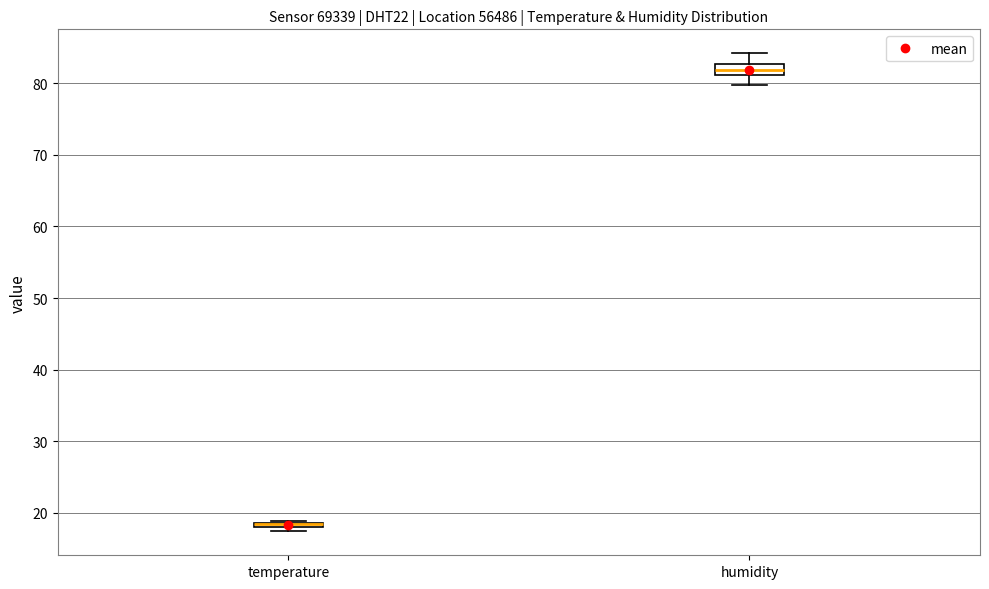

Comparing the boxes themselves (not the whiskers), which one is the tallest?

humidity